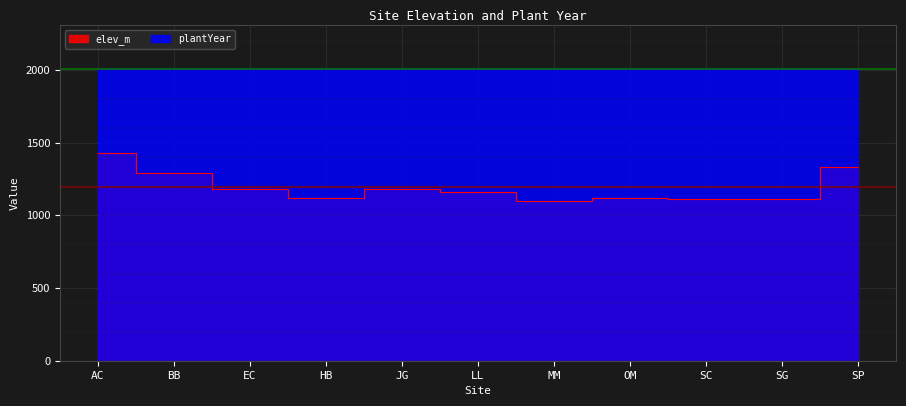

What is the maximum value for plantYear?

2006